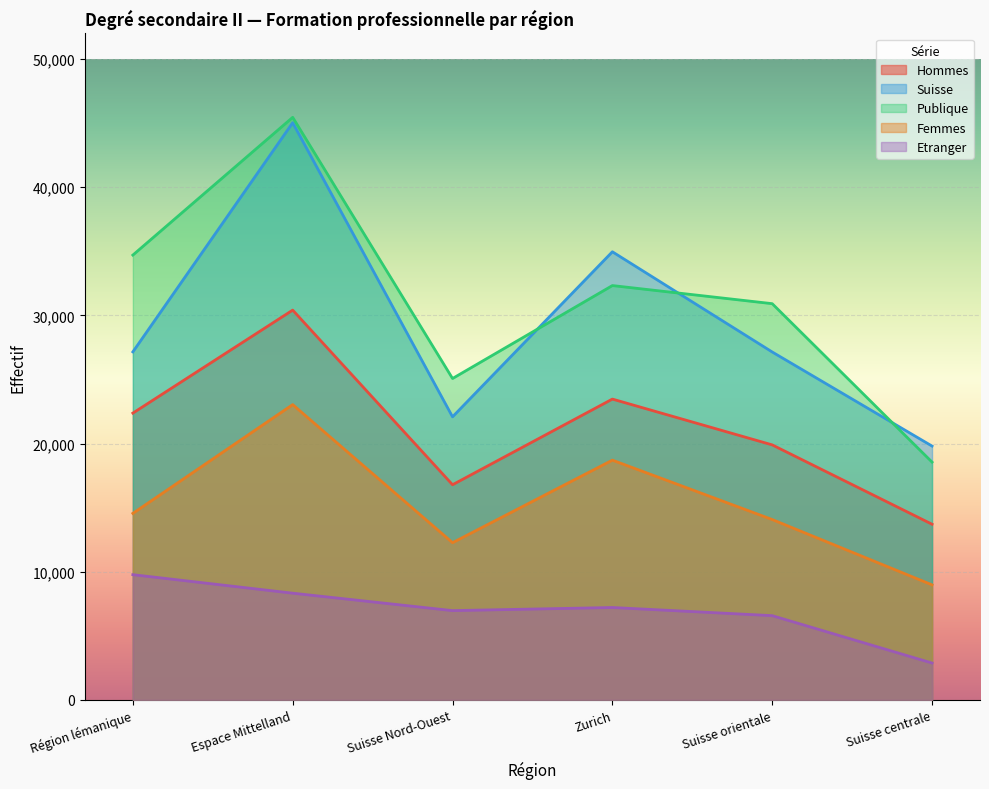

At which label does Femmes first exceed 14551?

Espace Mittelland